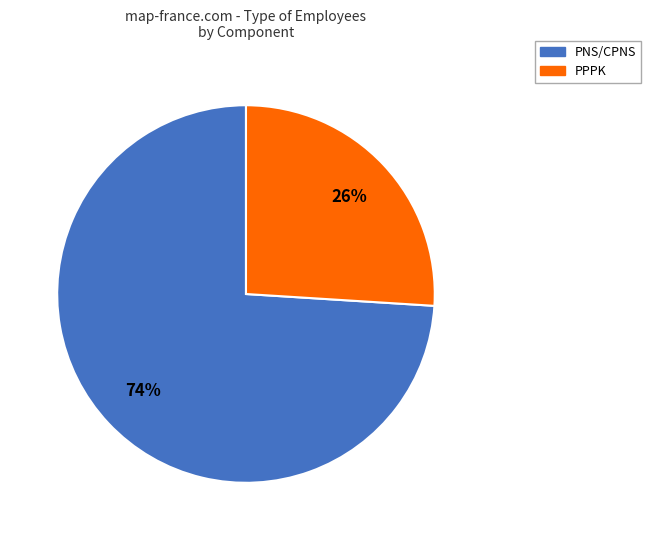

Combined, do PNS/CPNS and PPPK account for over 50%?

Yes